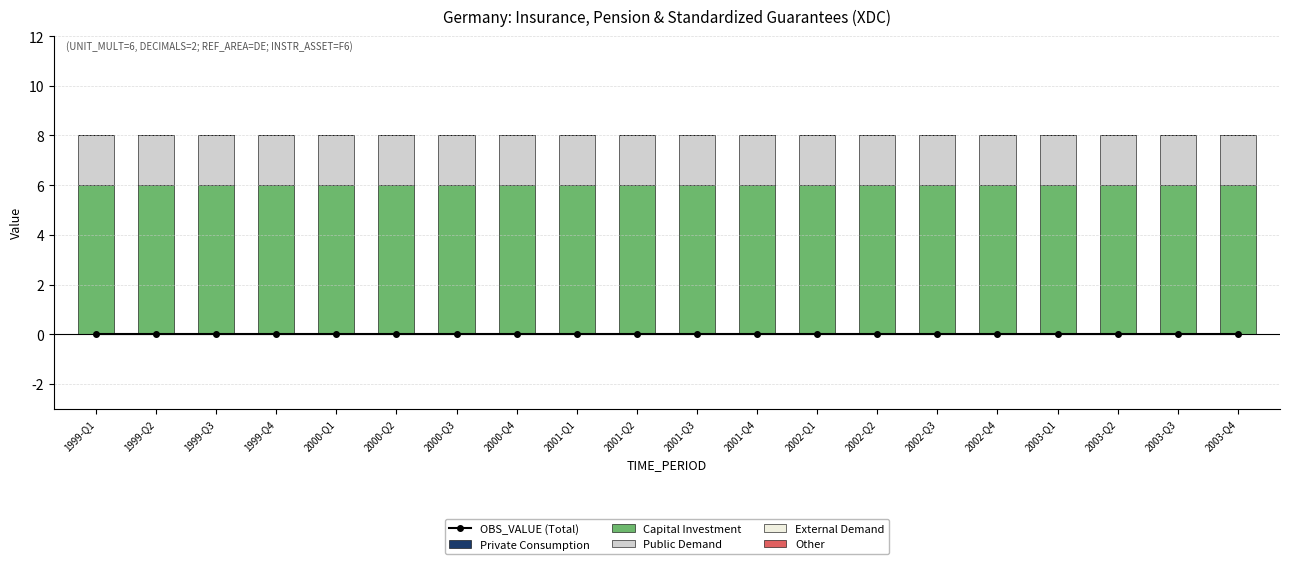

Which category has the lowest value in the Private Consumption series?

1999-Q1